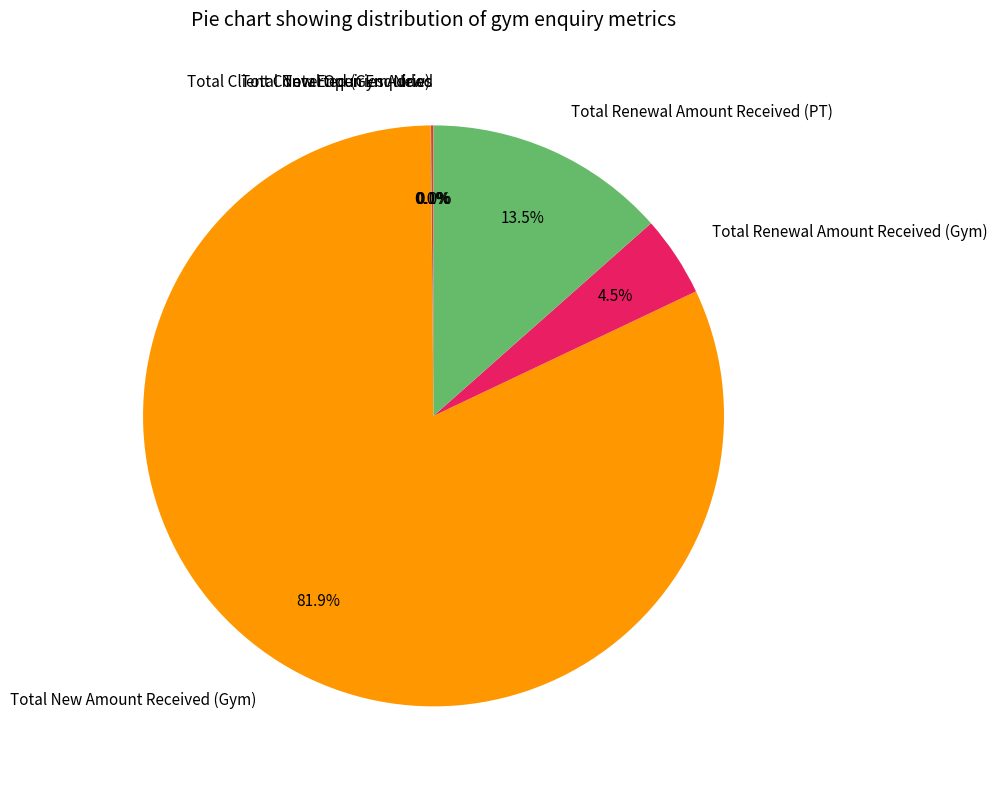

What is the majority slice?

Total New Amount Received (Gym)